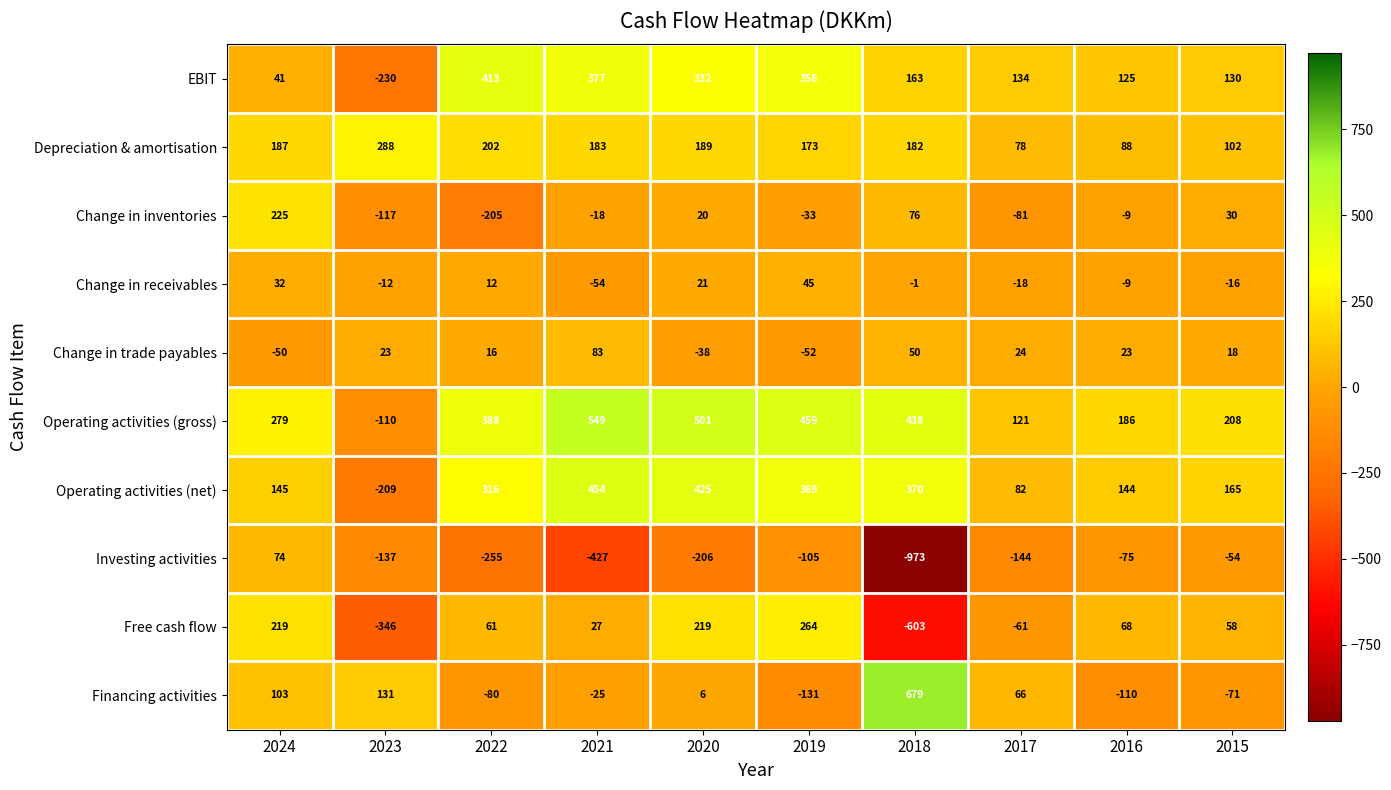

What is the difference between the highest and lowest values at 2017?

278